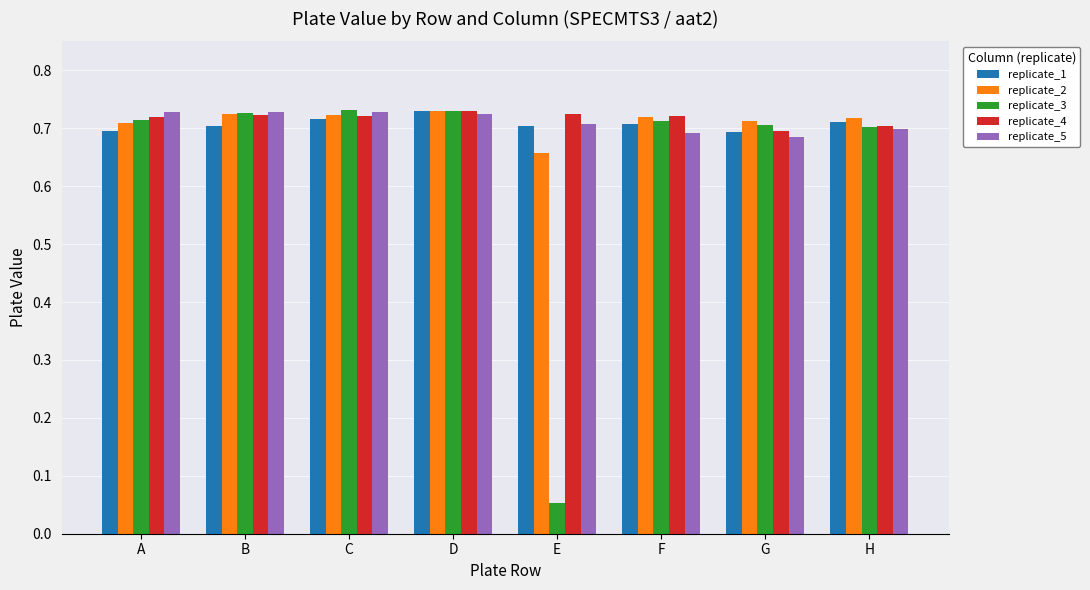

The value of replicate_3 at B is 0.5. True or false?

False